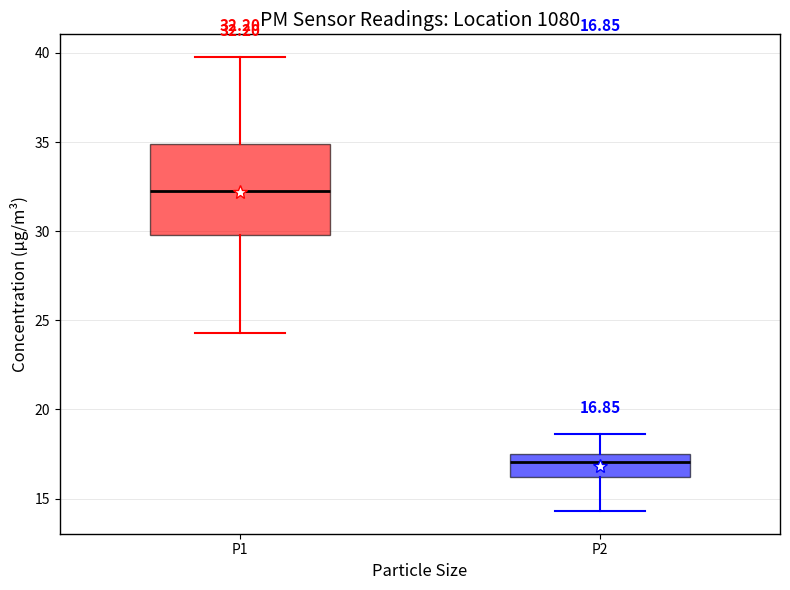

Which box has the highest median line?

P1